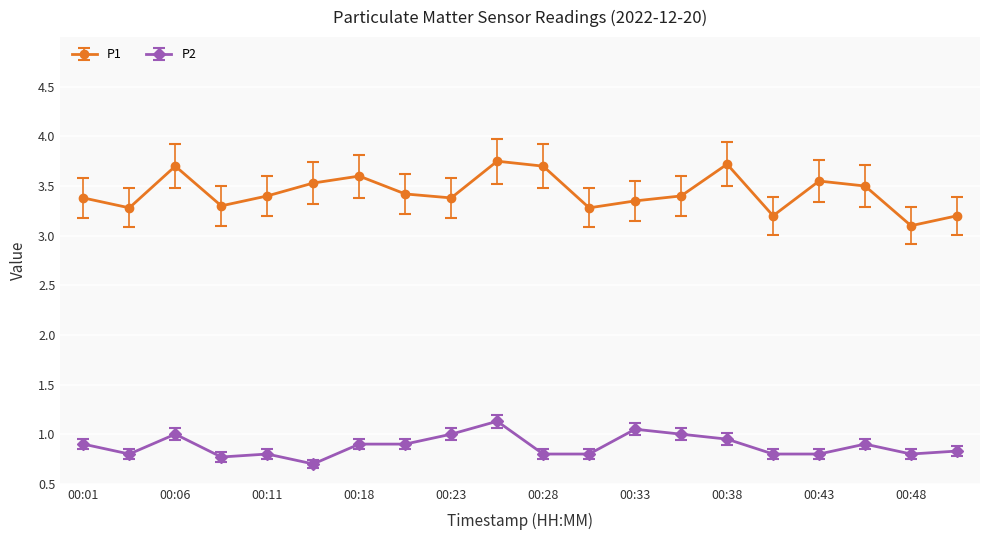

How many lines are shown in the chart?

2